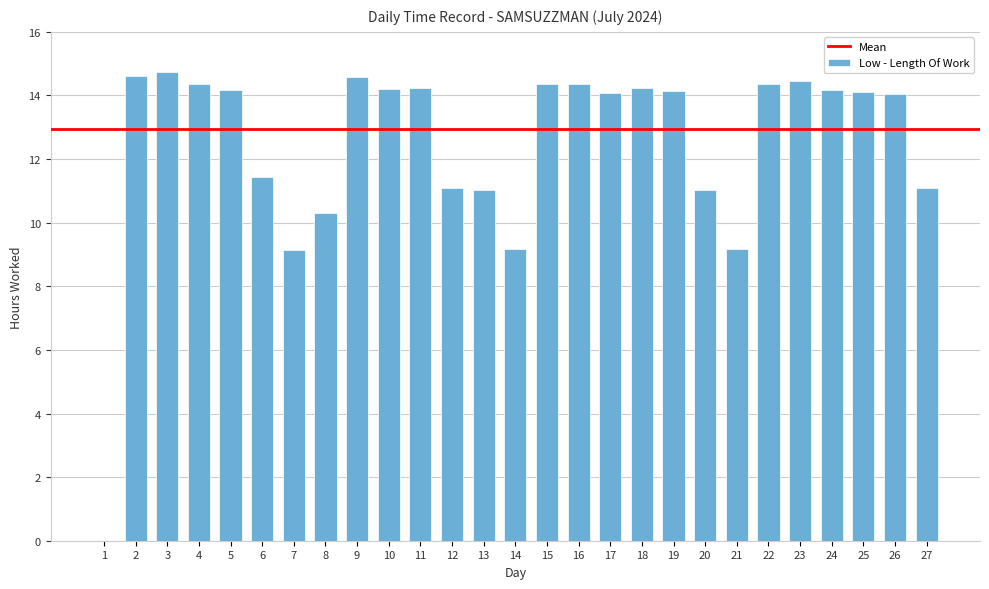

What is the approximate value at 12?

11.1